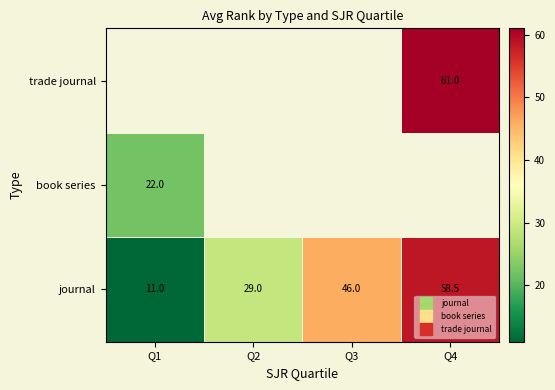

Which category has the highest value in the book series series?

Q1